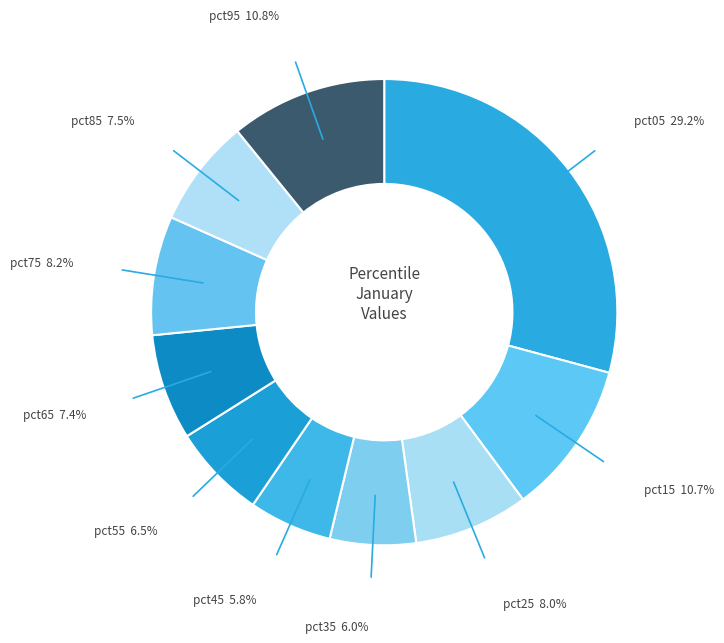

Count the number of slices in the pie.

10